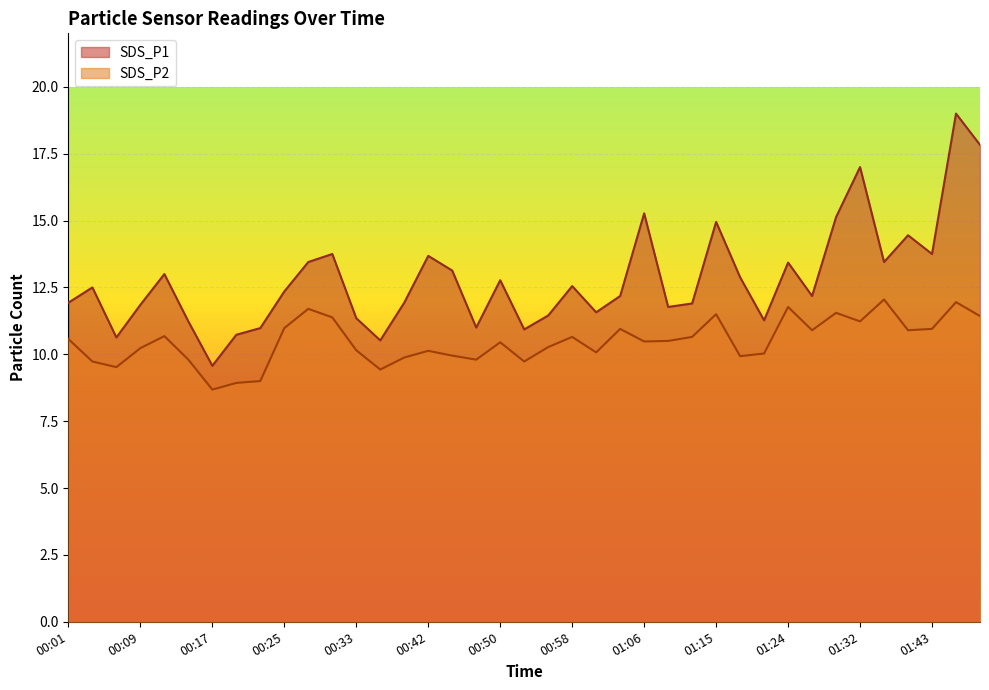

Reading left to right, what are all the values shown in this chart?

SDS_P1: 00:01=11.9	00:04=12.5	00:07=10.6	00:09=11.8	00:12=13.0	00:14=11.2	00:17=9.6	00:20=10.7	00:23=11.0	00:25=12.3	00:28=13.4	00:30=13.8	00:33=11.3	00:36=10.5	00:39=11.9	00:42=13.7	00:44=13.1	00:47=11.0	00:50=12.8	00:52=10.9	00:55=11.4	00:58=12.6	01:01=11.6	01:04=12.2	01:06=15.3	01:09=11.8	01:12=11.9	01:15=14.9	01:18=12.9	01:21=11.3	01:24=13.4	01:27=12.2	01:29=15.1	01:32=17.0	01:35=13.4	01:38=14.4	01:43=13.8	01:46=19.0	01:49=17.8
SDS_P2: 00:01=10.6	00:04=9.7	00:07=9.5	00:09=10.2	00:12=10.7	00:14=9.8	00:17=8.7	00:20=8.9	00:23=9.0	00:25=11.0	00:28=11.7	00:30=11.4	00:33=10.2	00:36=9.4	00:39=9.9	00:42=10.1	00:44=9.9	00:47=9.8	00:50=10.4	00:52=9.7	00:55=10.3	00:58=10.7	01:01=10.1	01:04=10.9	01:06=10.5	01:09=10.5	01:12=10.7	01:15=11.5	01:18=9.9	01:21=10.0	01:24=11.8	01:27=10.9	01:29=11.6	01:32=11.2	01:35=12.1	01:38=10.9	01:43=10.9	01:46=11.9	01:49=11.4